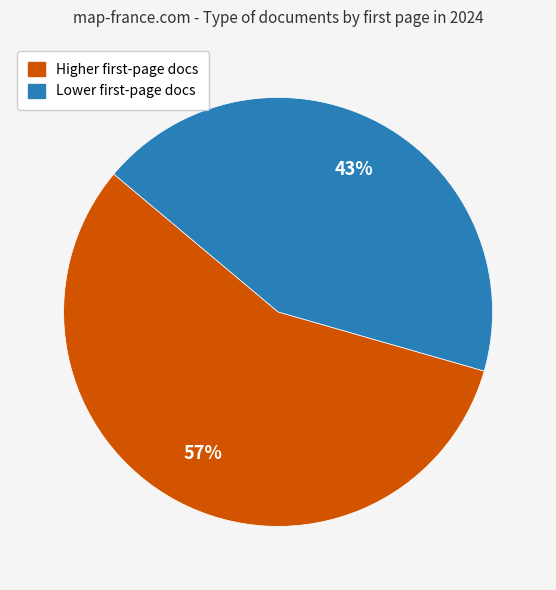

To the nearest percent, what is the average slice percentage?

50%